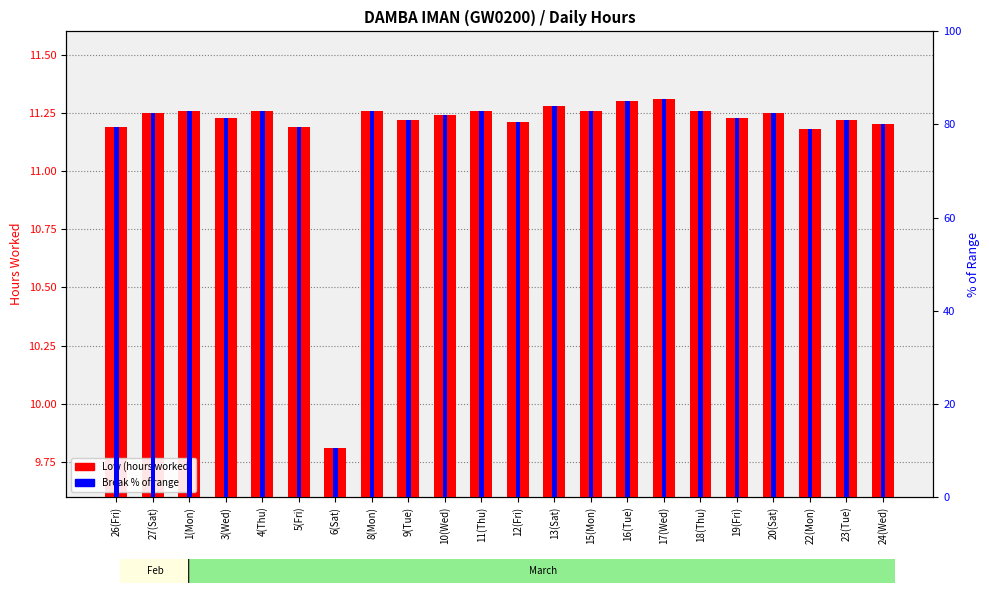

Which has a higher value, 27(Sat) or 19(Fri)?

27(Sat)